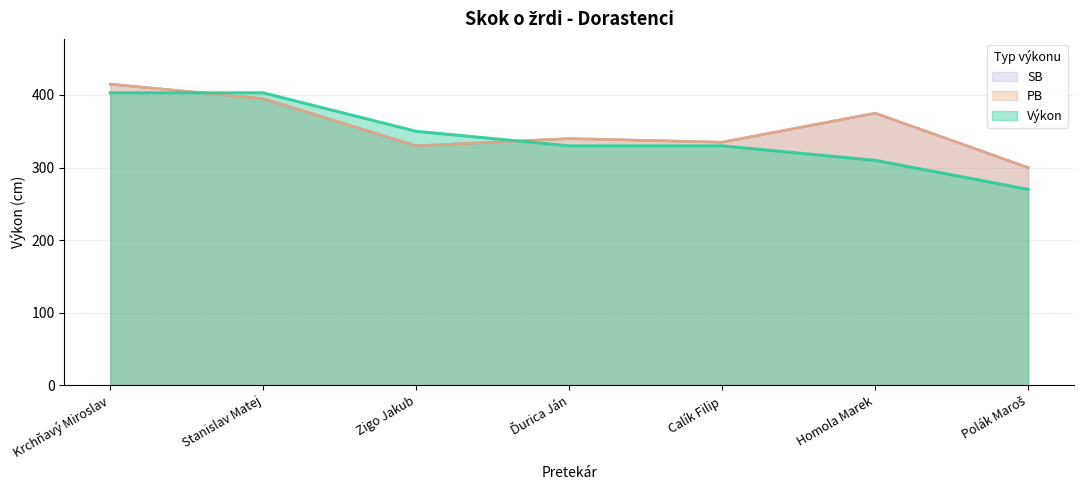

What is the average value of the Výkon series?

342